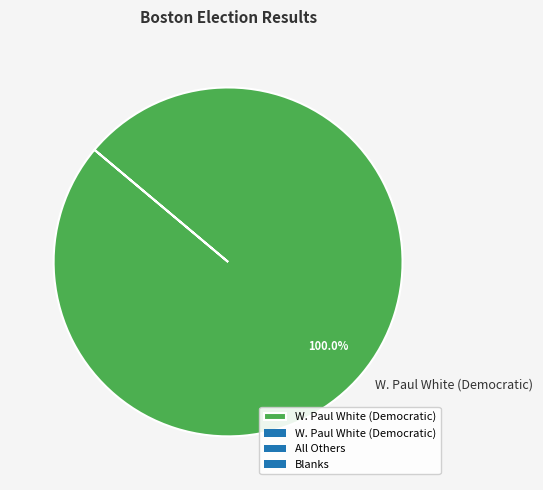

Rank the categories by value from lowest to highest.

W. Paul White (Democratic)